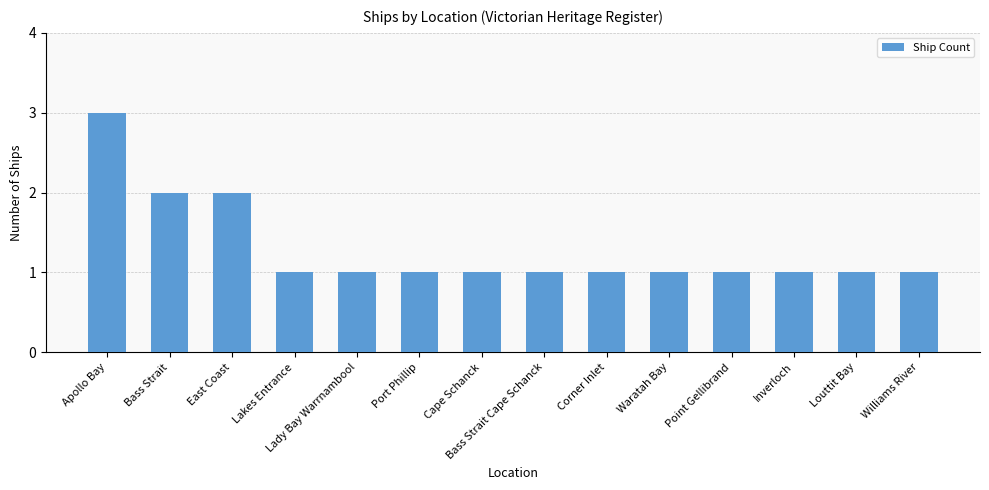

How many values are between 1 and 2?

13